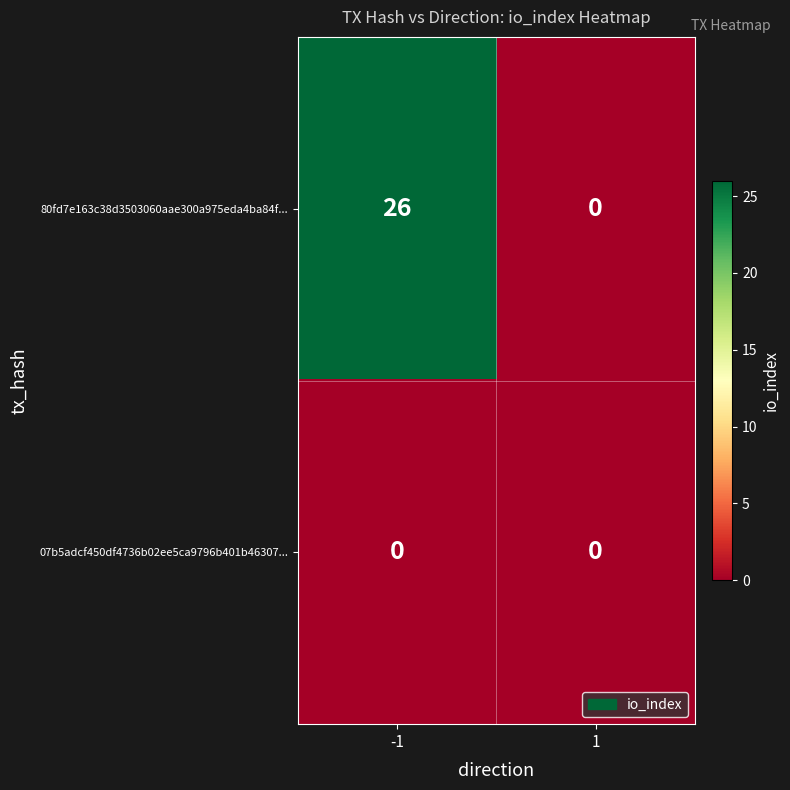

What is the maximum value shown in the chart?

26